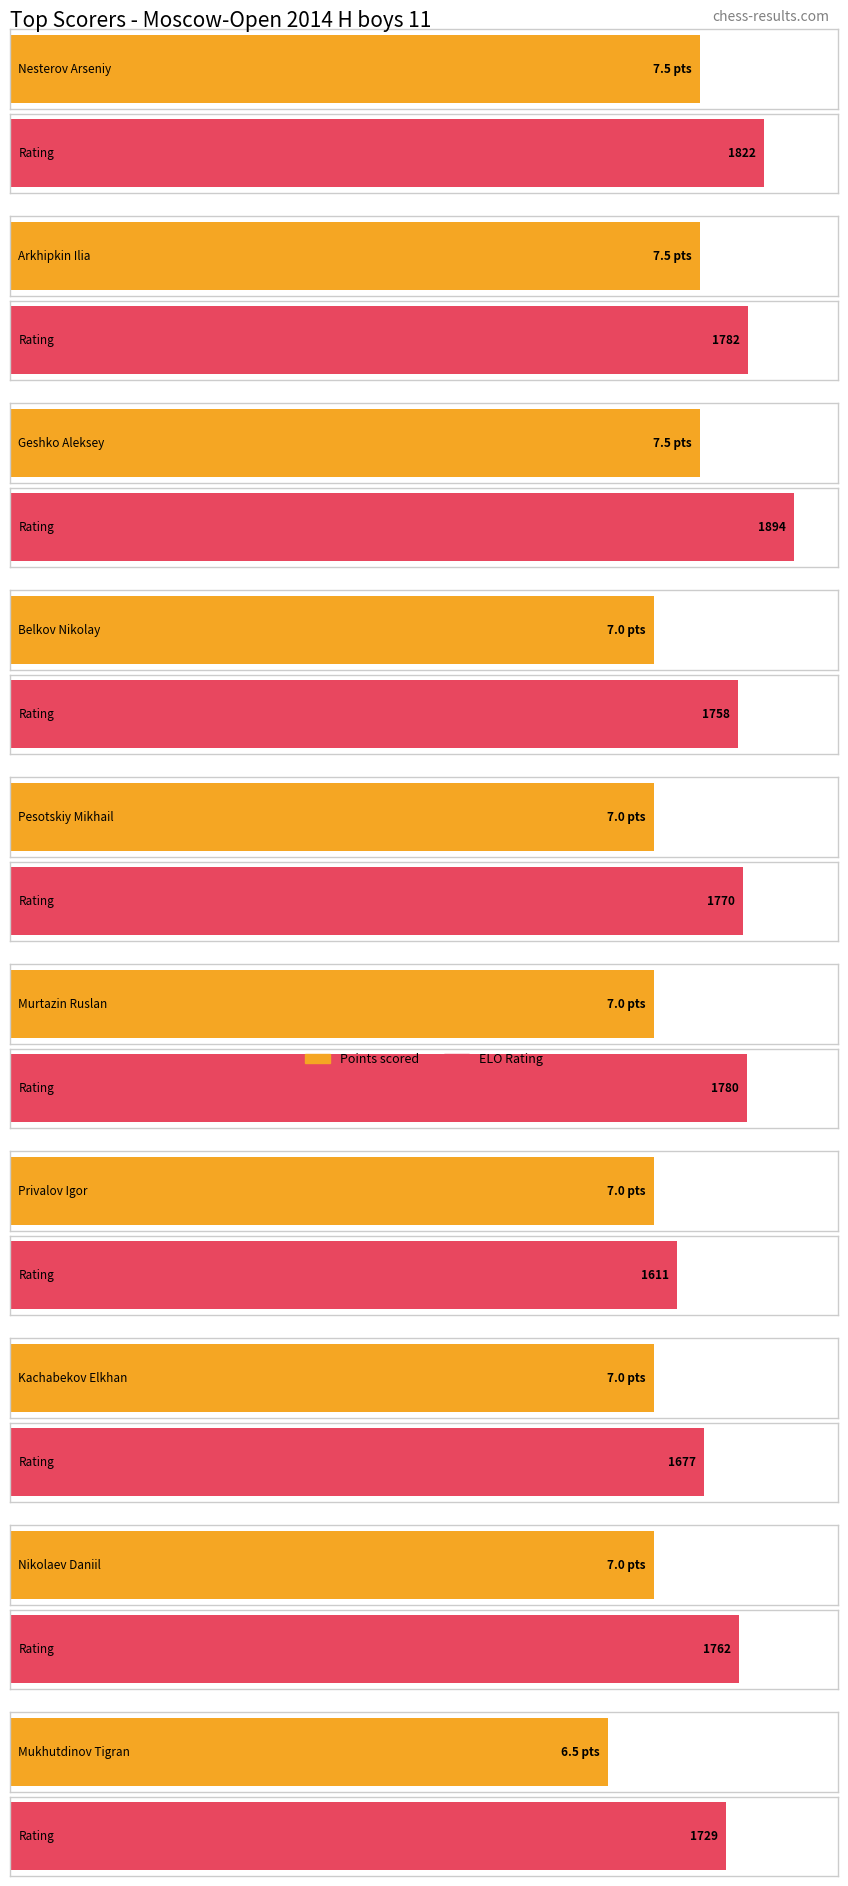

How many data points in Average Score (Pts) are above 7?

3